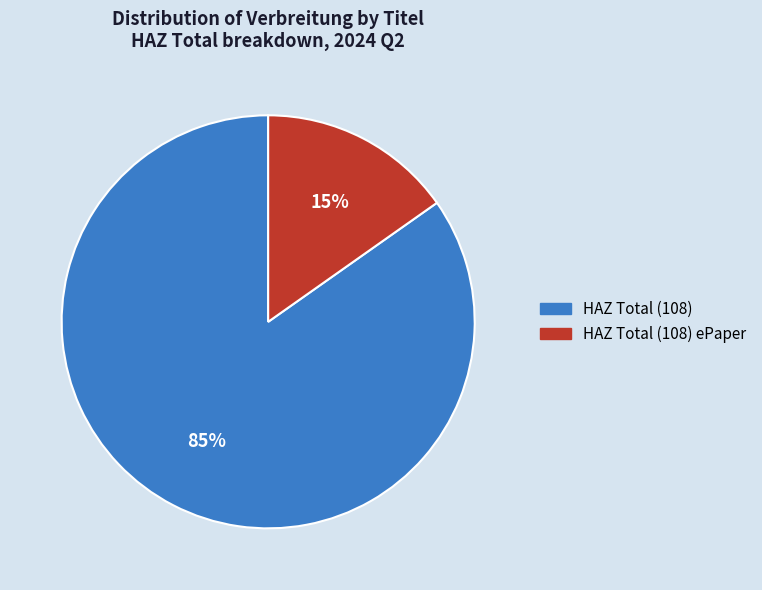

To the nearest percent, what is the average slice percentage?

50%